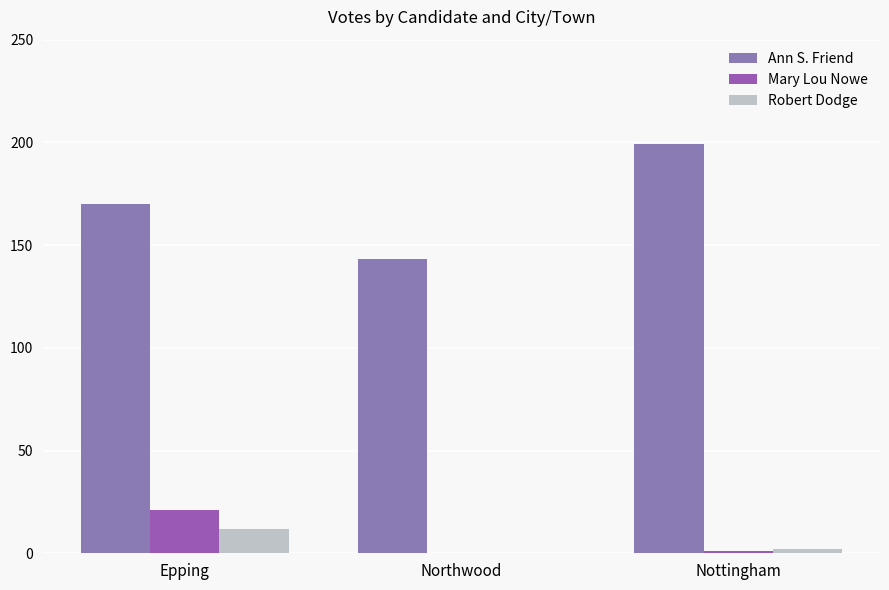

What is the total value across all series at Northwood?

143